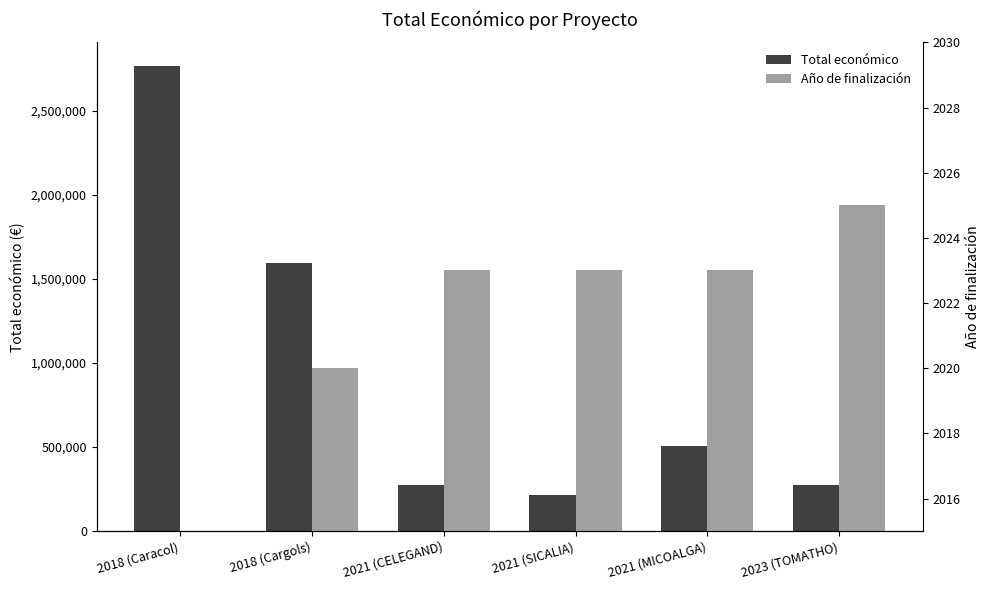

Reading right to left, transcribe all the data shown in this chart.

Total económico: 277458	505519	217264	272024	1597786	2769359
Año de finalización: 2025	2023	2023	2023	2020	0